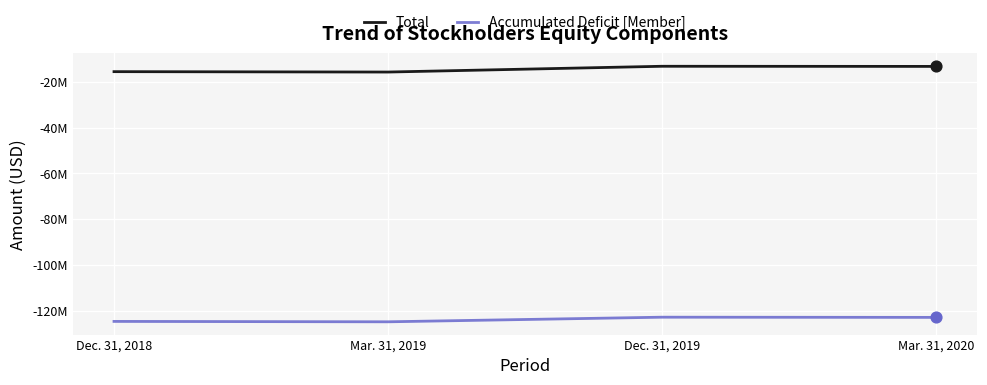

What is the total value across all series at Dec. 31, 2018?

-140213210